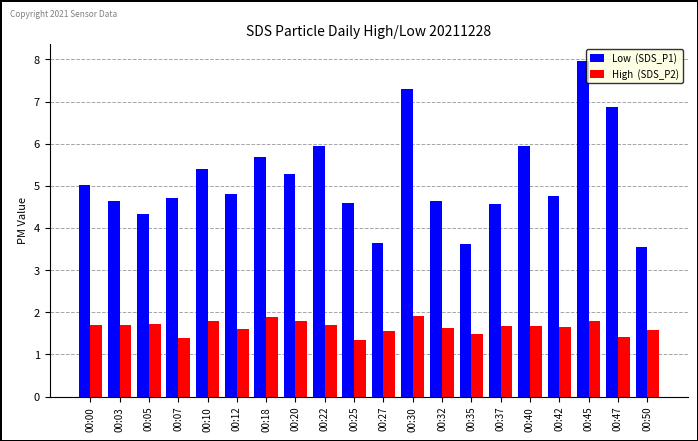

What is the total value across all series at 00:30?

9.2